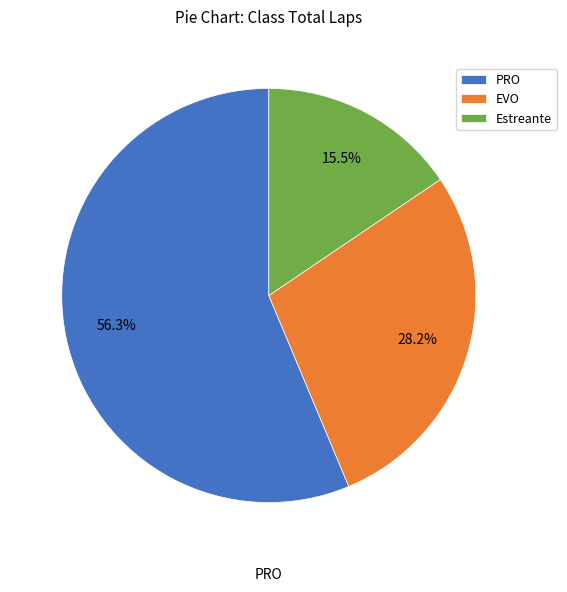

Does any single category account for the majority?

Yes